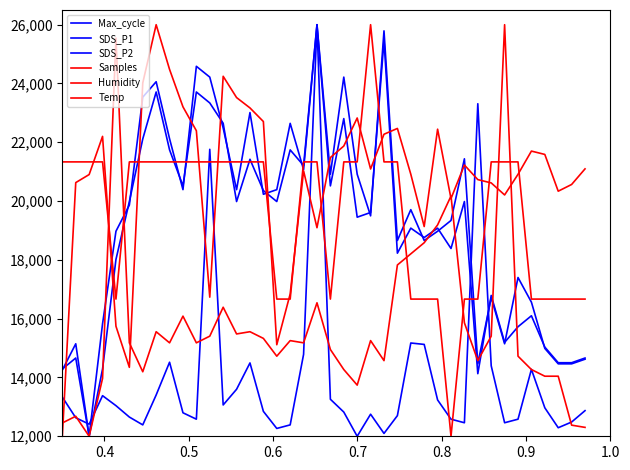

What is the average value of the Temp series?

19583.3